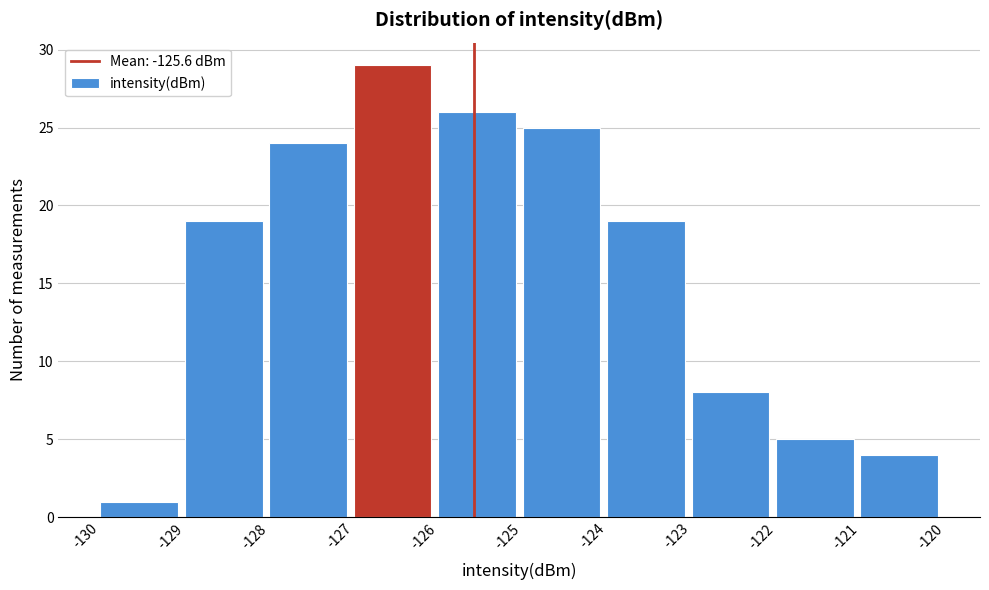

Over which range of the x-axis is the bar tallest?

-127 to -126